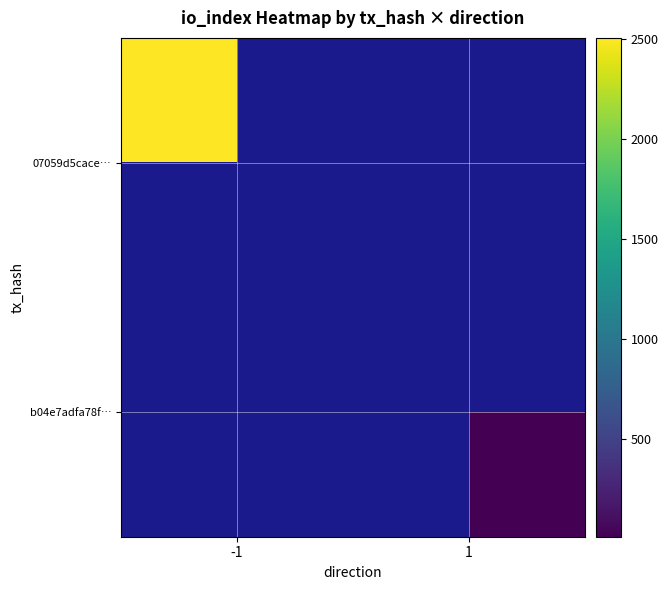

Is the value of b04e7adfa78f… at -1 greater than the value of 07059d5cace… at -1?

No